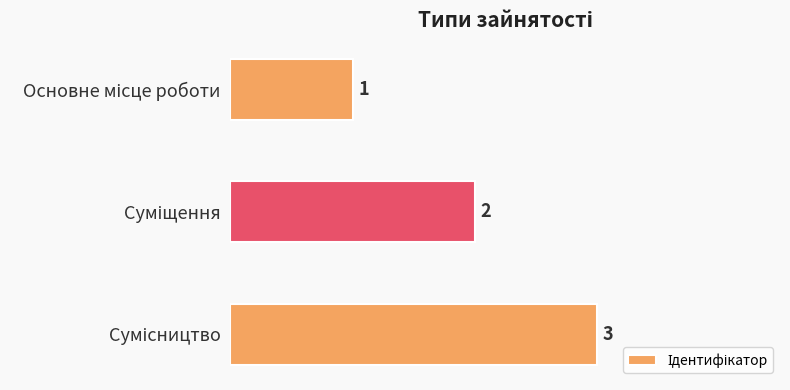

Count the values in the range 1 to 3.

3